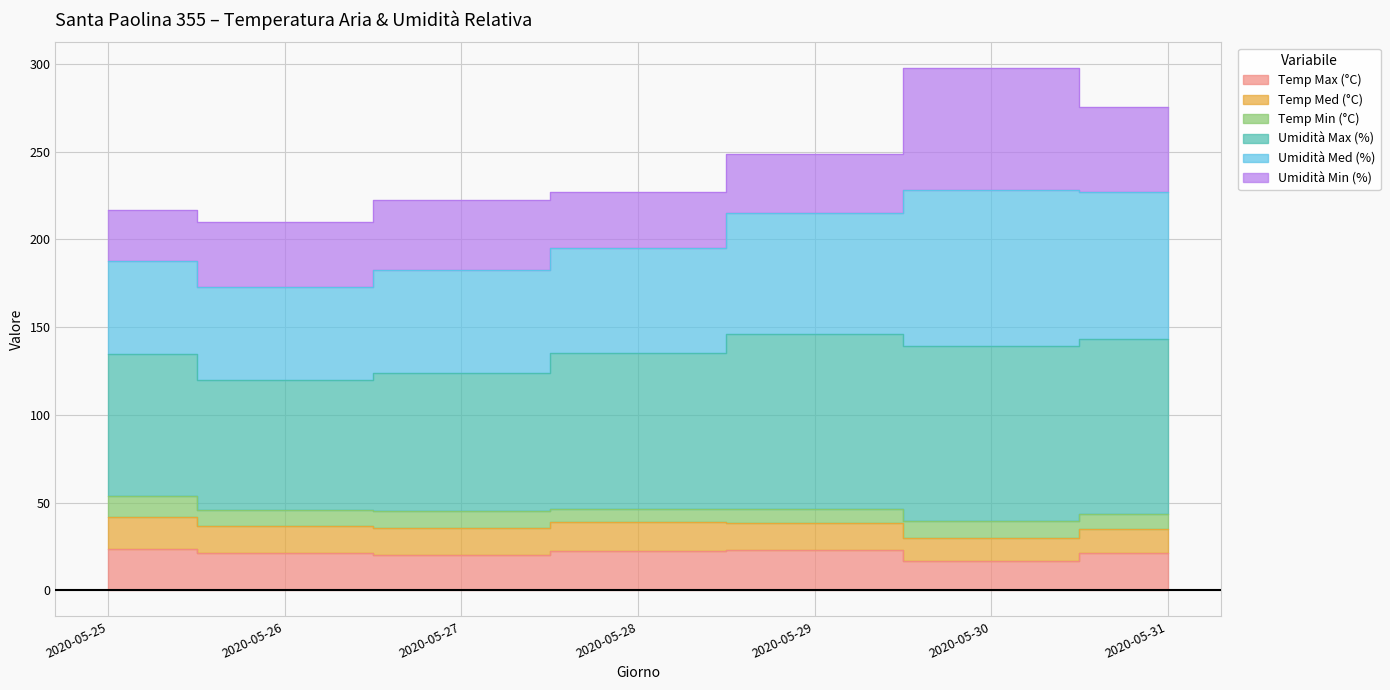

True or false: Umidità Med (%) and Temp Max (°C) intersect in this chart.

False